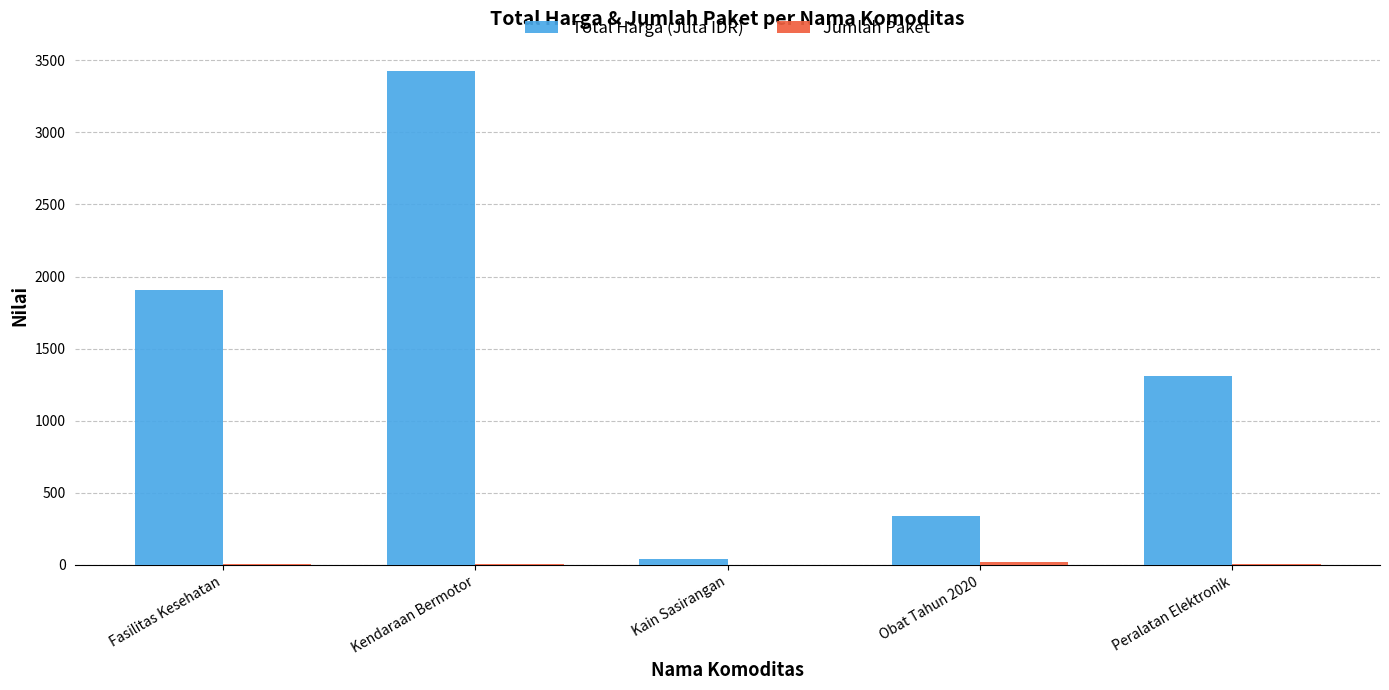

What is the greatest value displayed?

3428.6